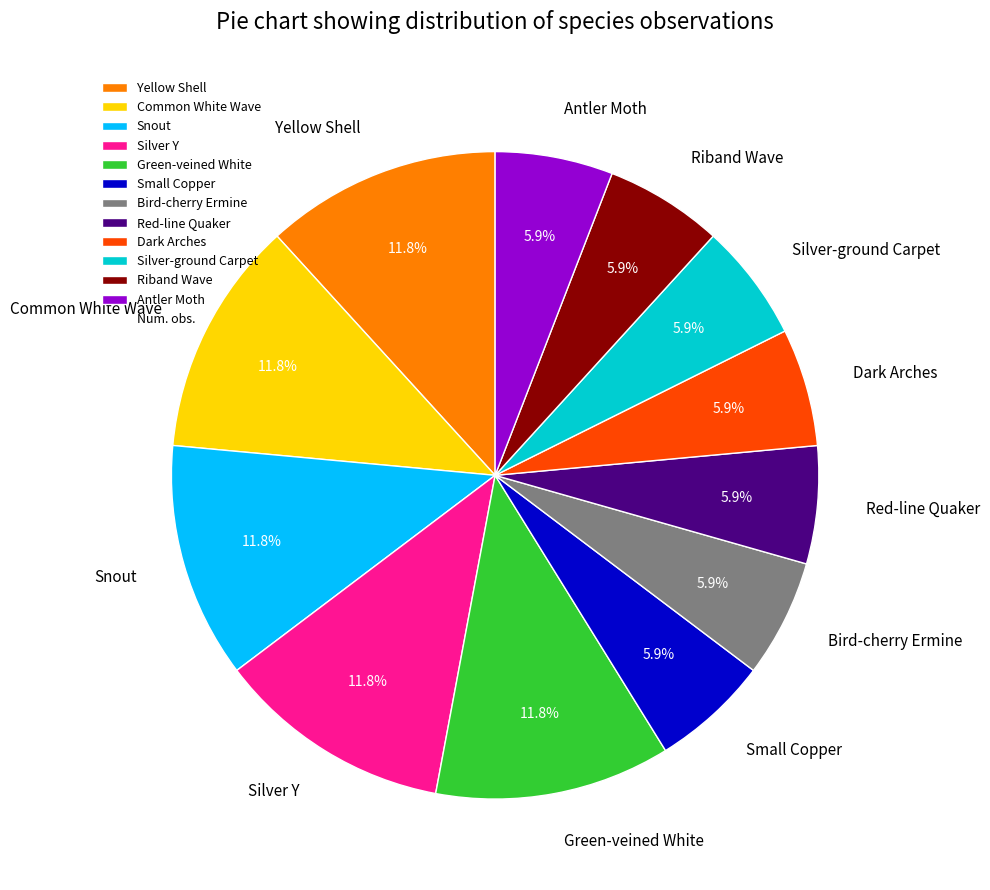

How many slices are in this pie chart?

12